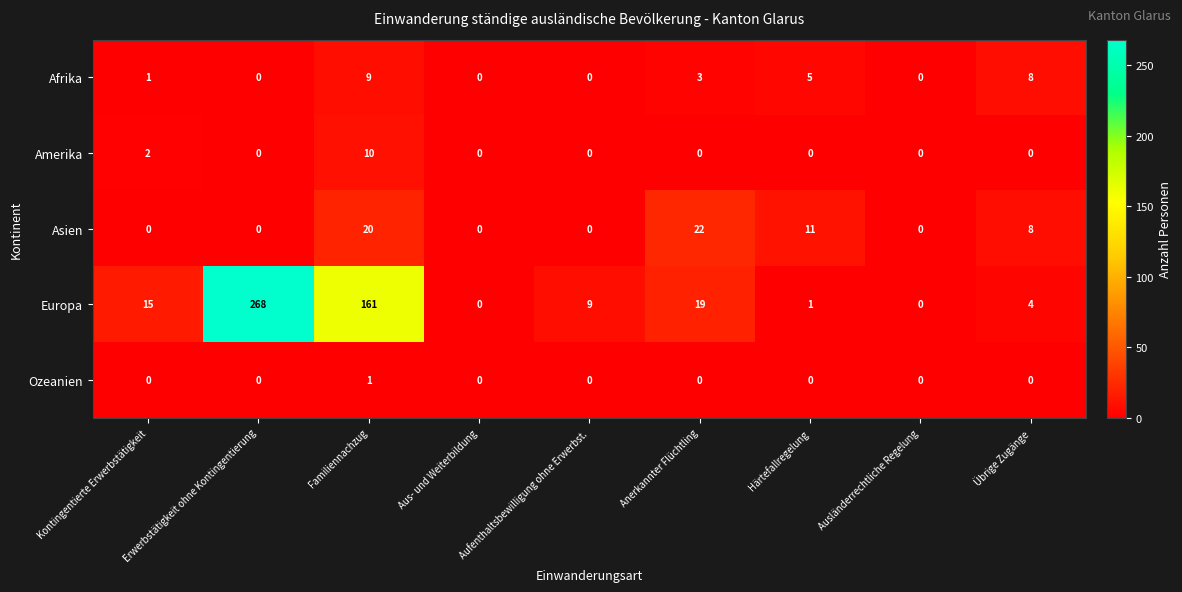

What is the difference between the Europa values at Kontingentierte Erwerbstätigkeit and Härtefallregelung?

14